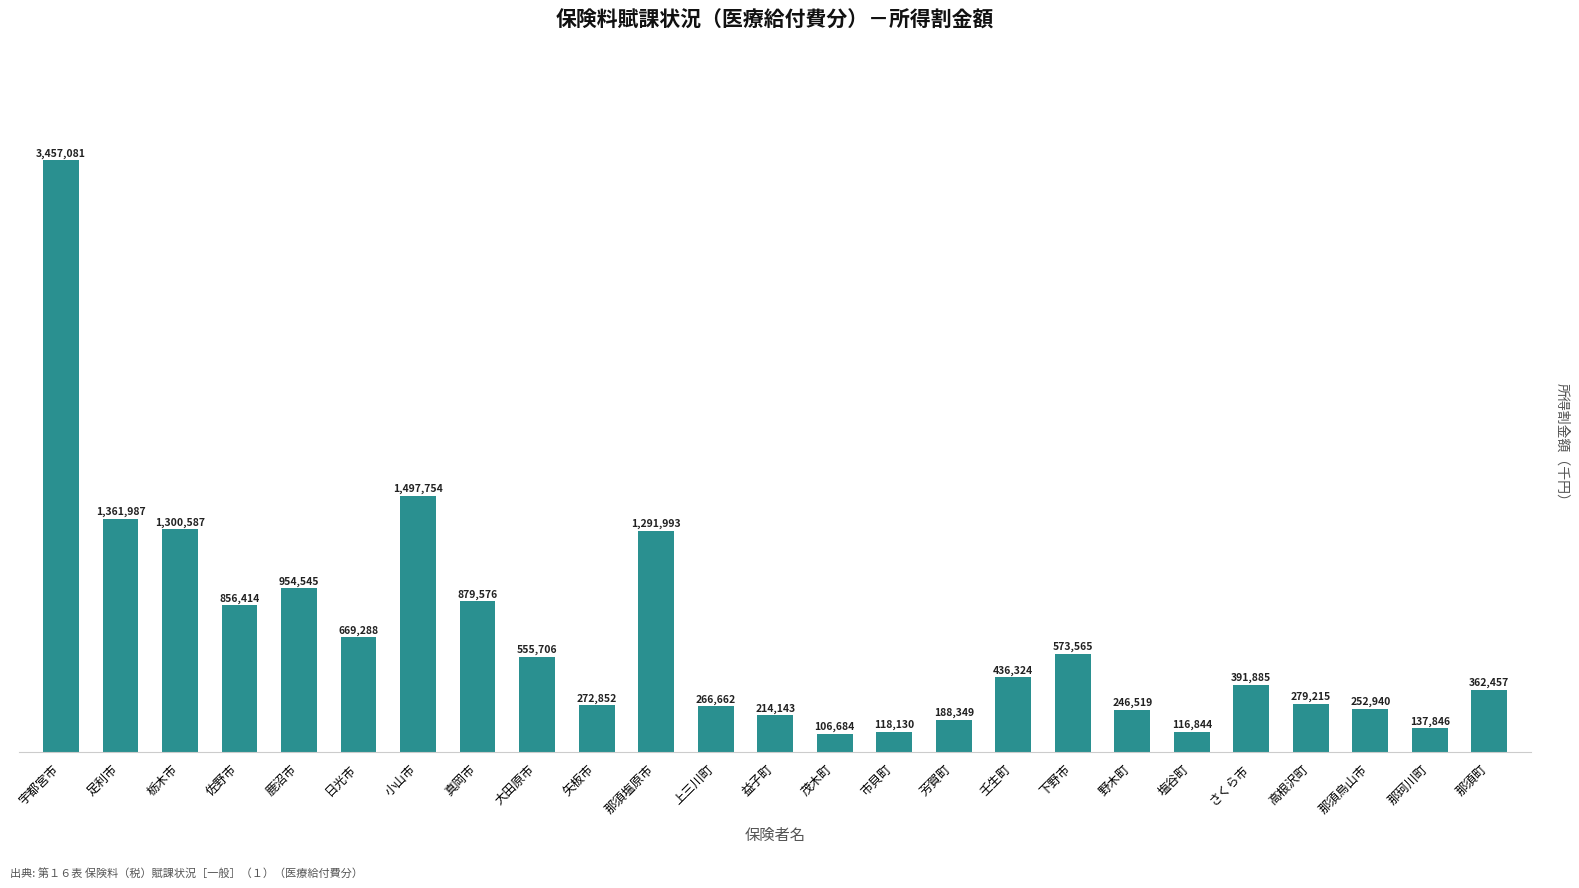

The chart shows a value of 954545 at 鹿沼市. True or false?

True